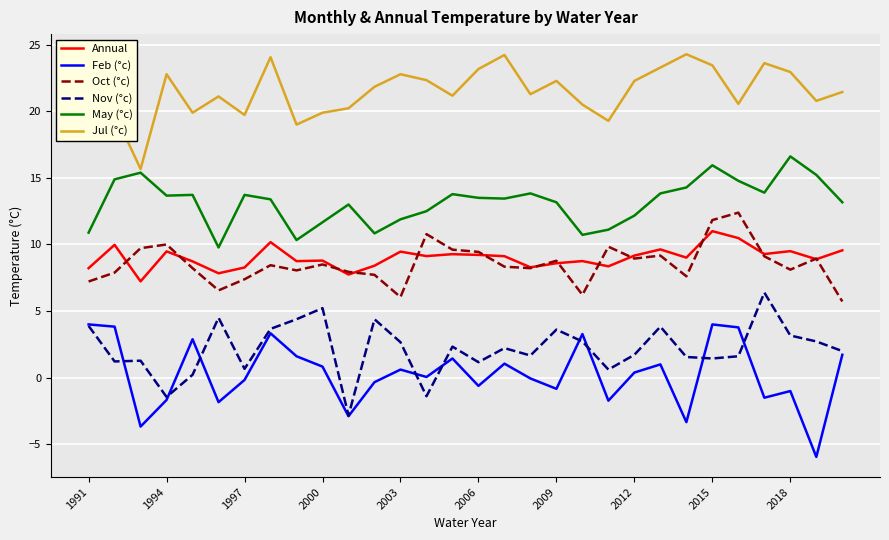

True or false: Jul (°c) and Annual intersect in this chart.

False